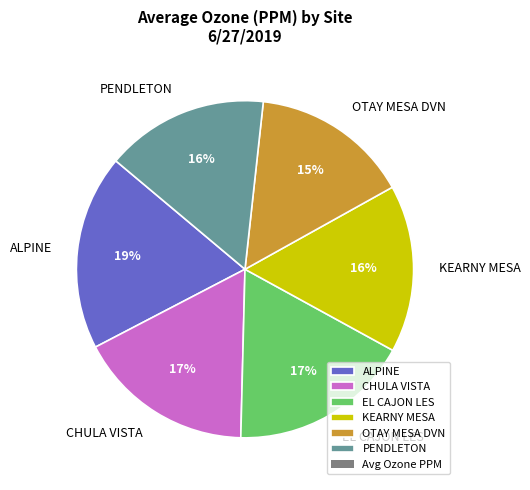

Which slice is the largest?

ALPINE